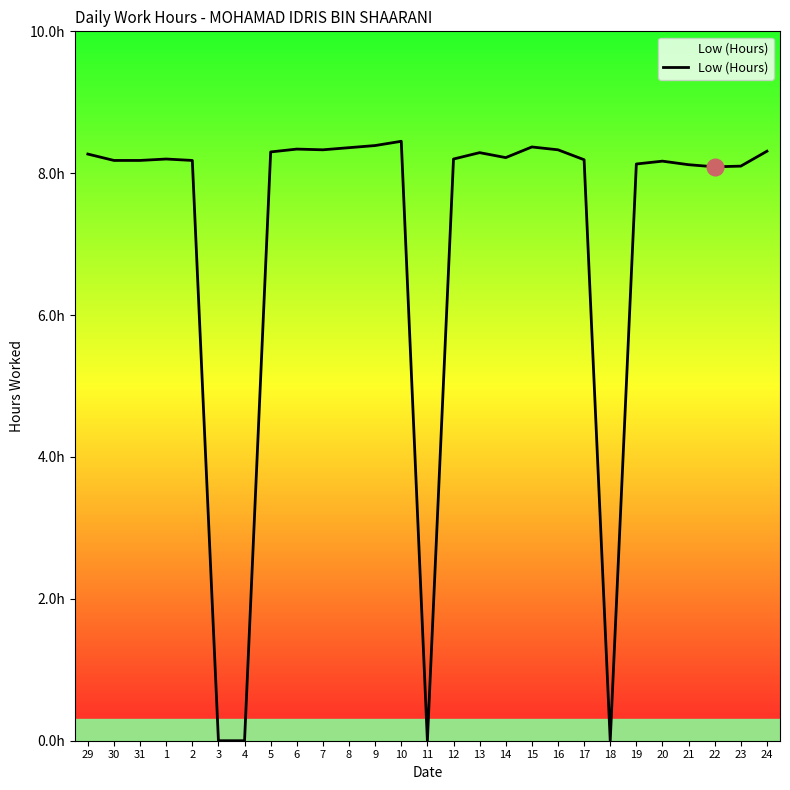

Rank the categories by value from highest to lowest.

10, 9, 15, 8, 6, 7, 16, 24, 5, 13, 29, 14, 1, 12, 17, 30, 31, 2, 20, 19, 21, 23, 22, 3, 4, 11, 18